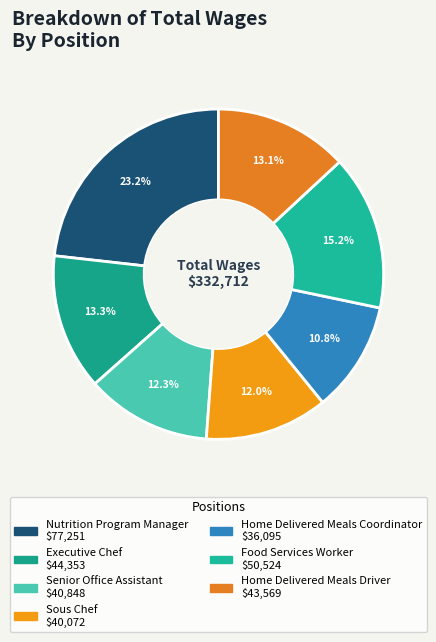

What is the change in value from Senior Office Assistant to Home Delivered Meals Coordinator?

-4753